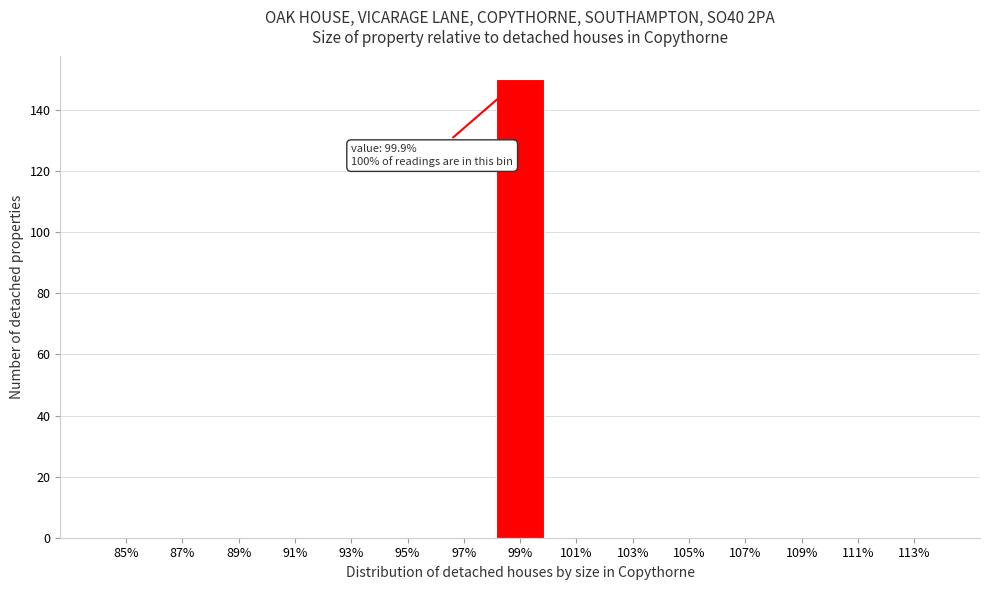

Reading left to right, transcribe all the data shown in this chart.

85%=0	87%=0	89%=0	91%=0	93%=0	95%=0	97%=0	99%=150	101%=0	103%=0	105%=0	107%=0	109%=0	111%=0	113%=0